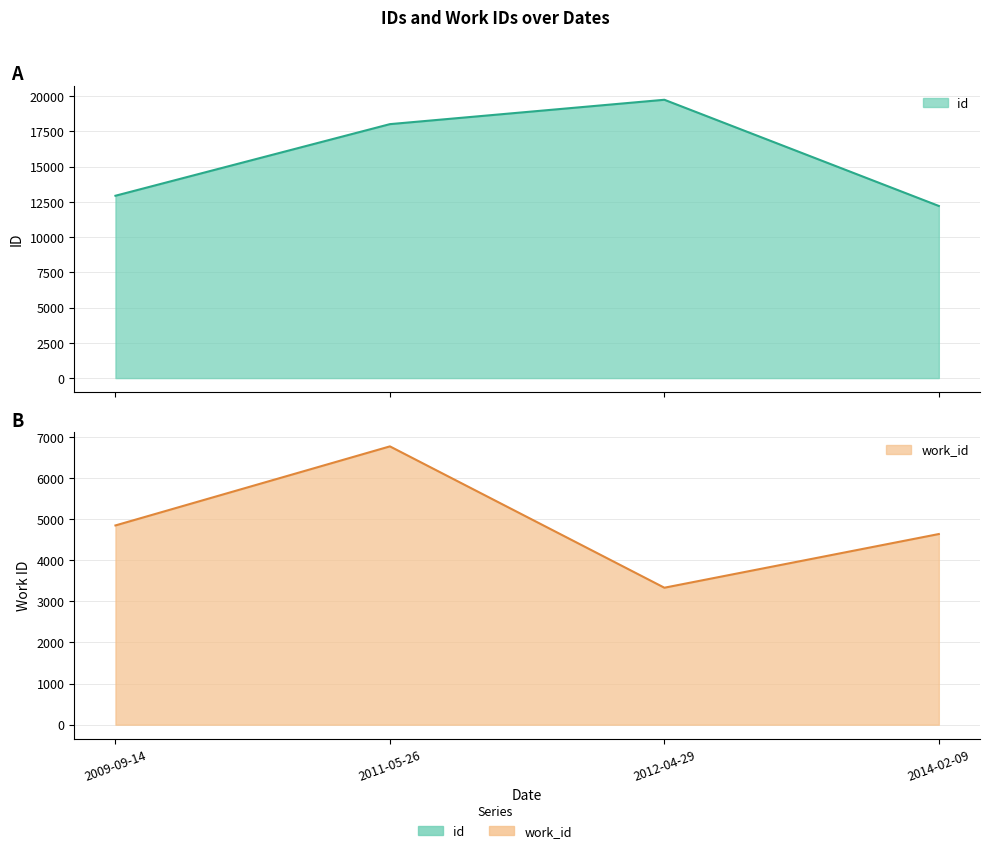

What is the sum of the work_id values at 2011-05-26 and 2014-02-09?

11401